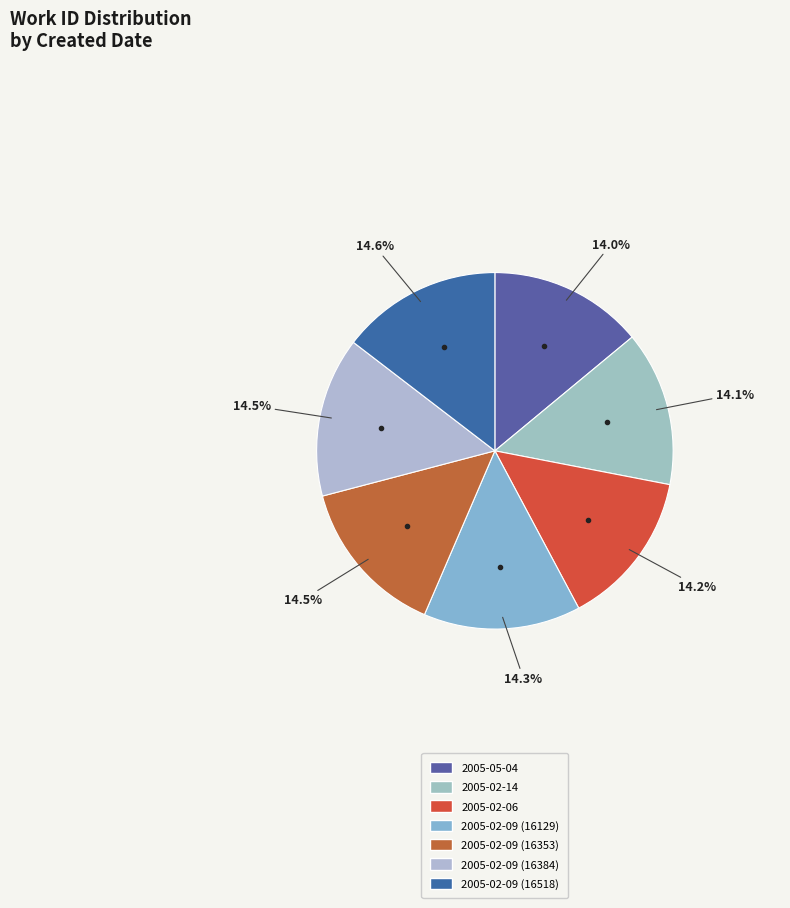

Does 2005-02-09 (16518) account for over 50% of the chart?

No